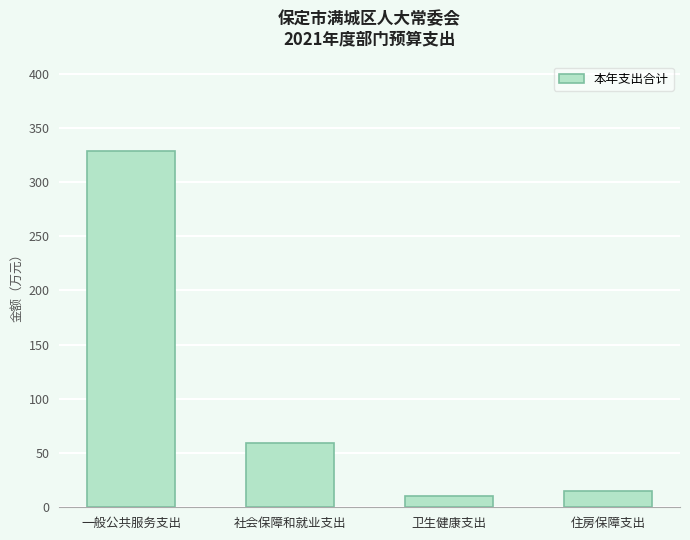

At which category does the chart reach its peak across all series?

一般公共服务支出